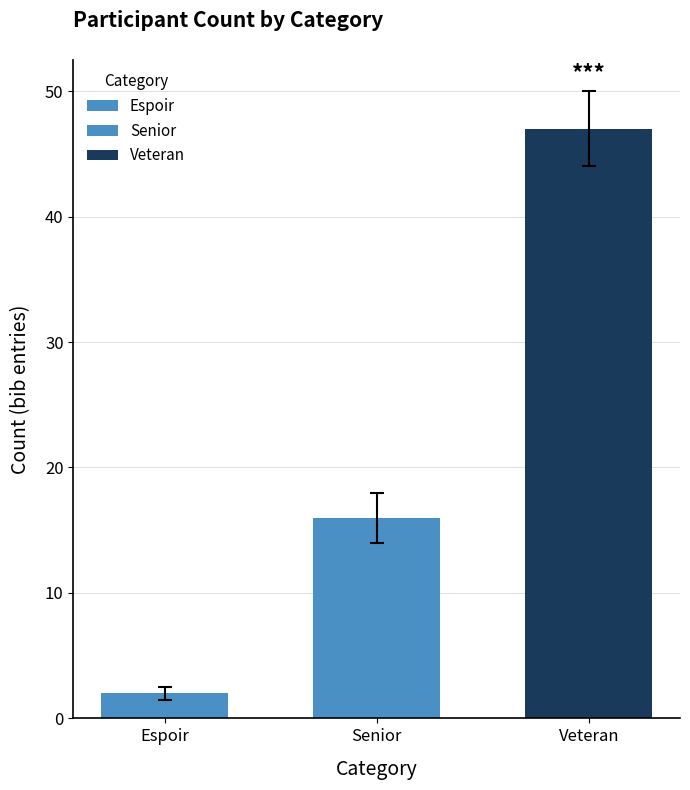

What is the greatest value displayed?

47